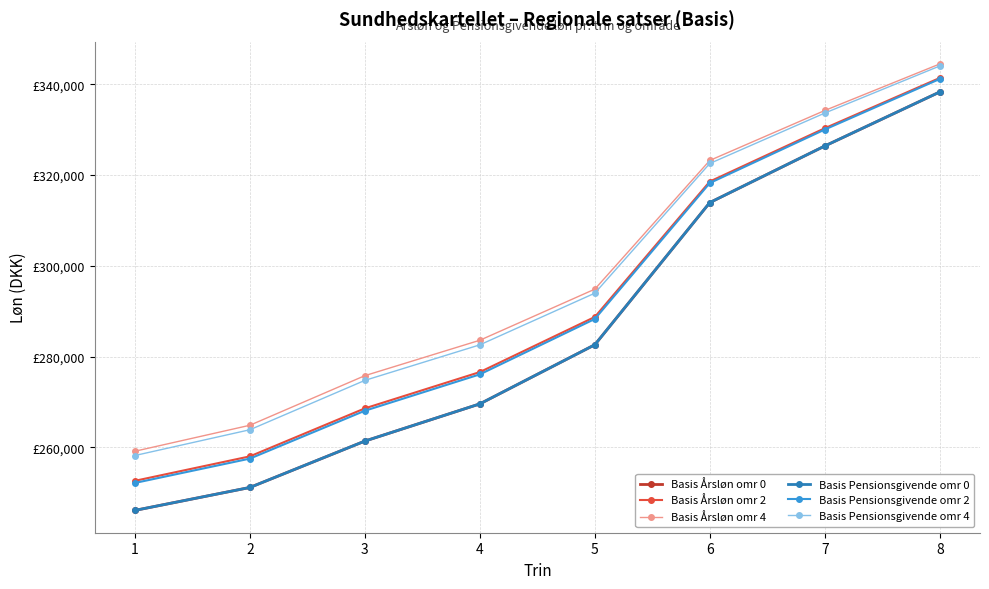

True or false: Basis Årsløn omr 0 and Basis Pensionsgivende omr 2 intersect in this chart.

False